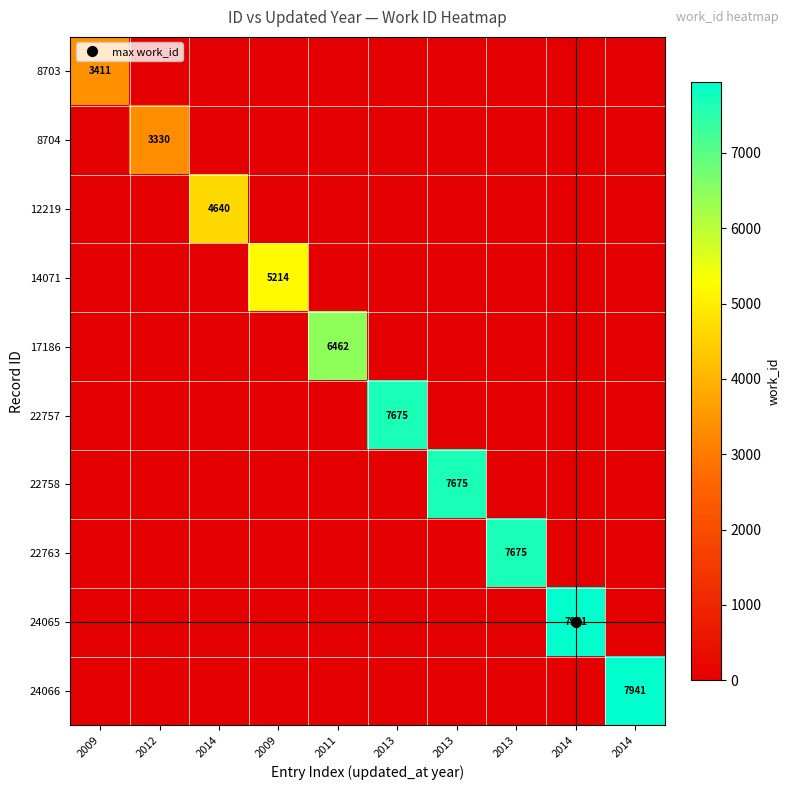

At how many categories does at least one series exceed 1031?

10